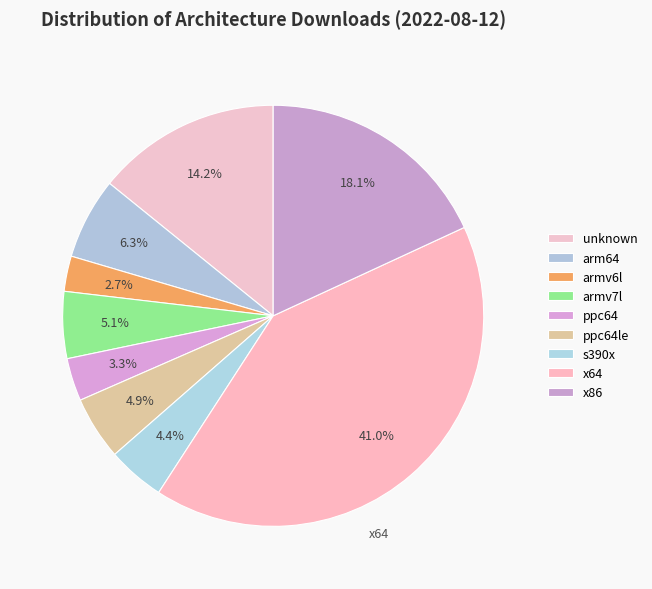

What is the ratio of the value at x86 to the value at s390x?

4.1